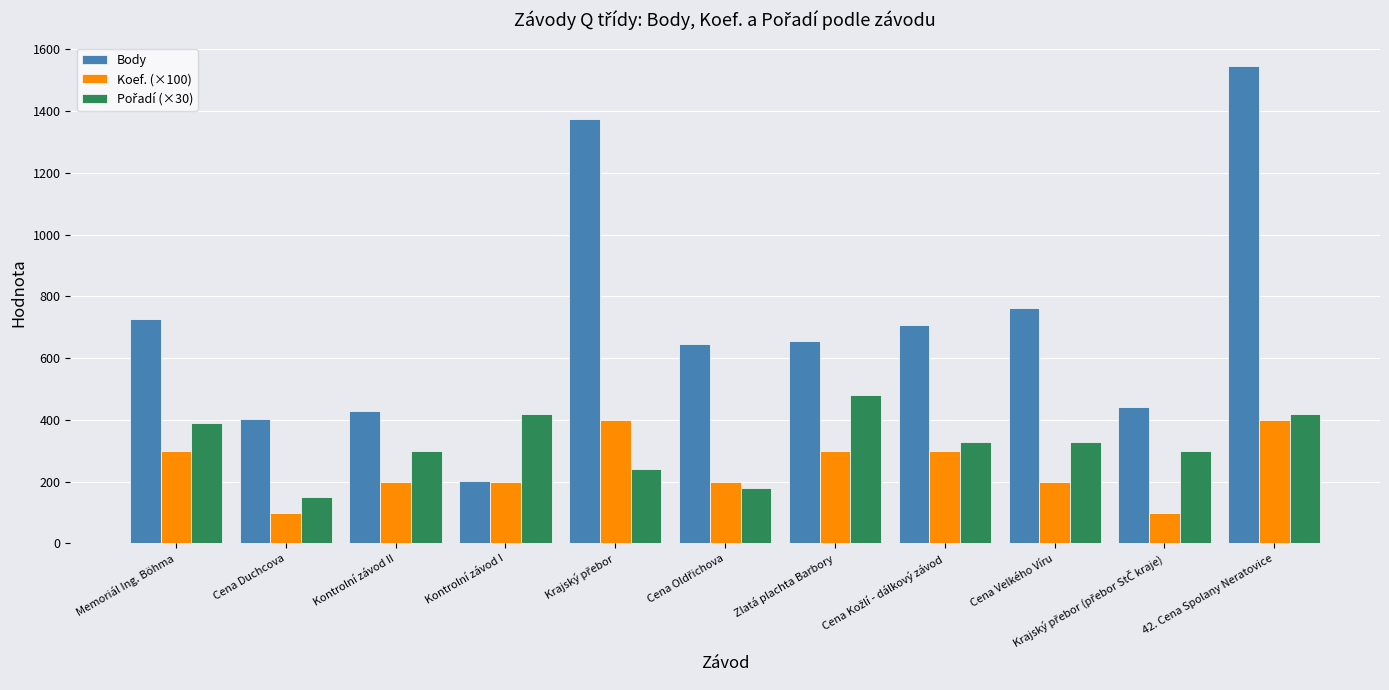

At which label is Body closest to 873?

Cena Velkého Víru